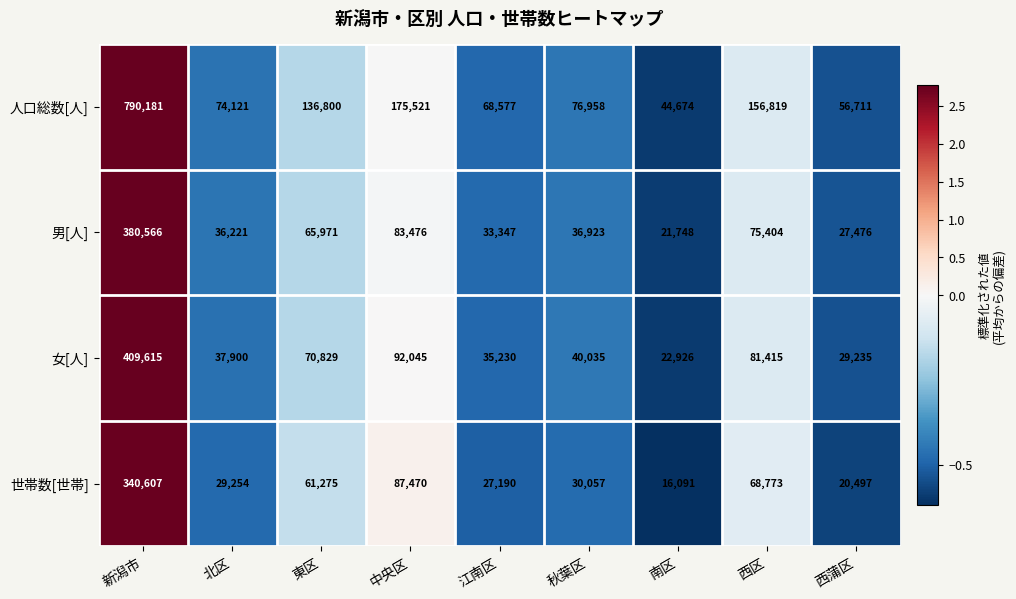

At which label is 男[人] closest to 201157?

中央区